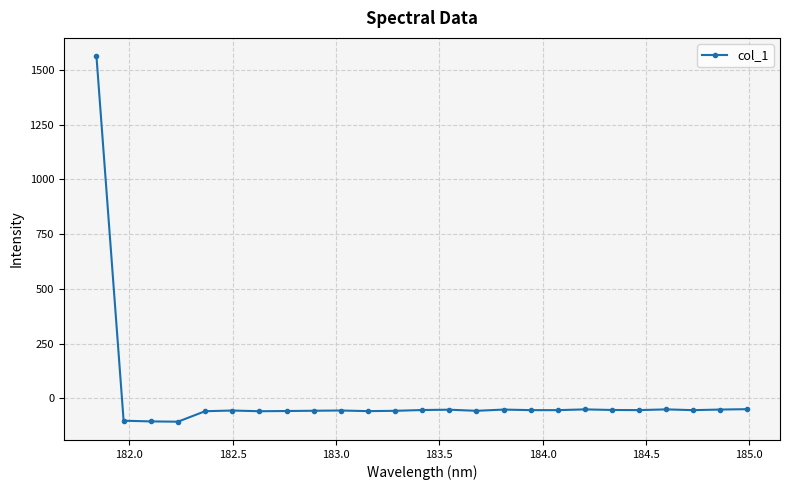

Does the chart display data point markers on the line(s)?

Yes